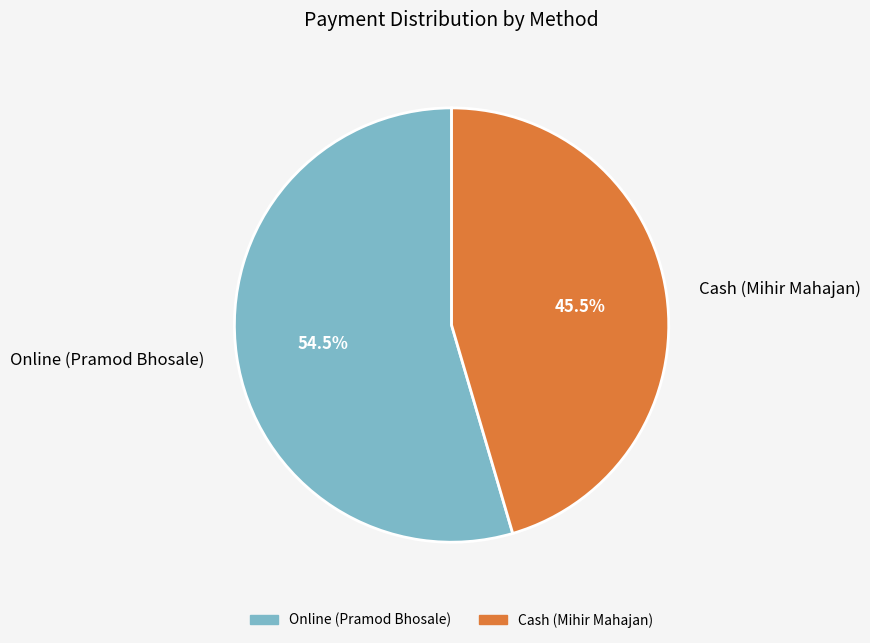

To the nearest percent, what is the average slice percentage?

50%